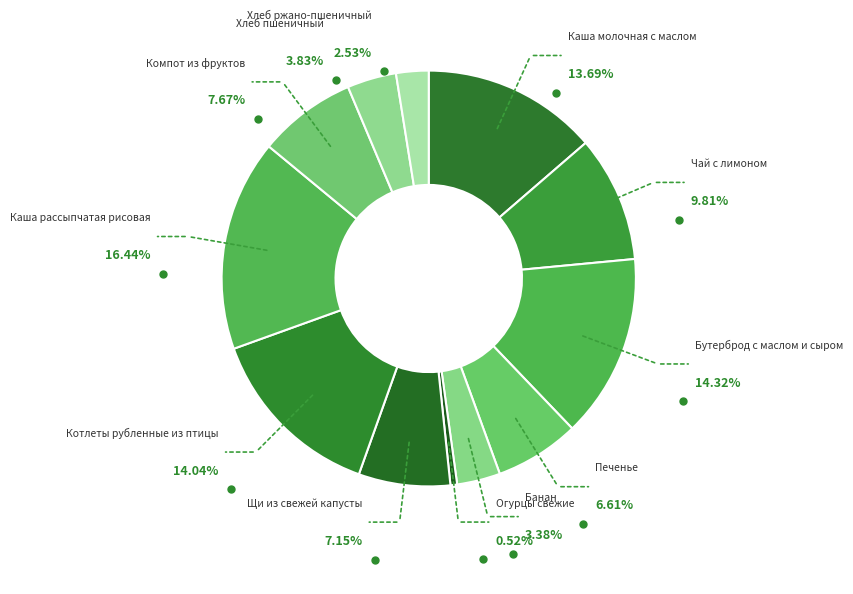

What is the total percentage of Огурцы свежие and Каша молочная с маслом?

14.2%